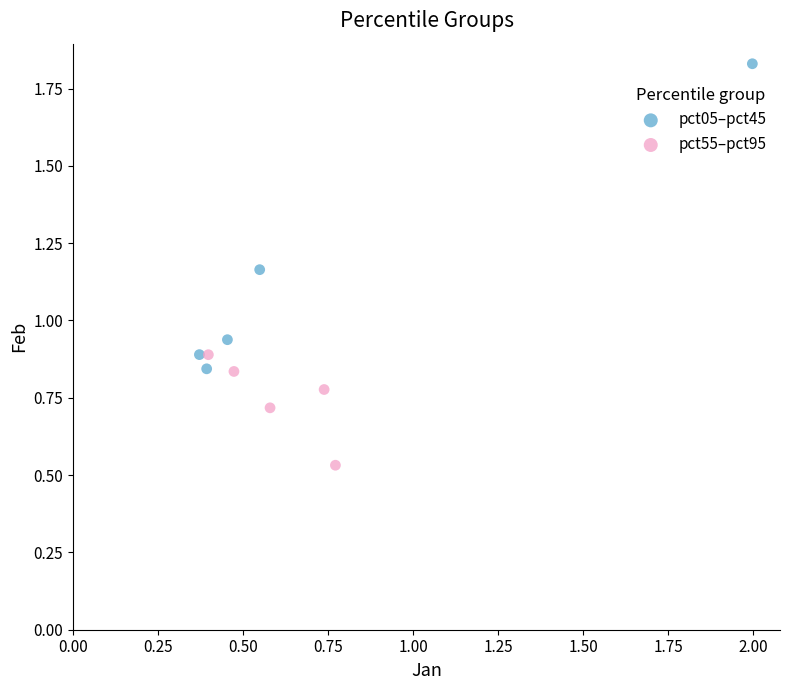

What are all the series names shown in the legend?

pct05–pct45, pct55–pct95